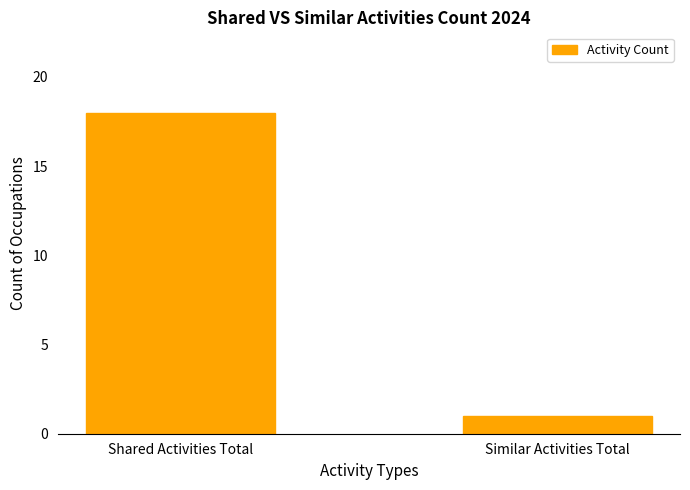

The value at Shared Activities Total is 18. True or false?

True